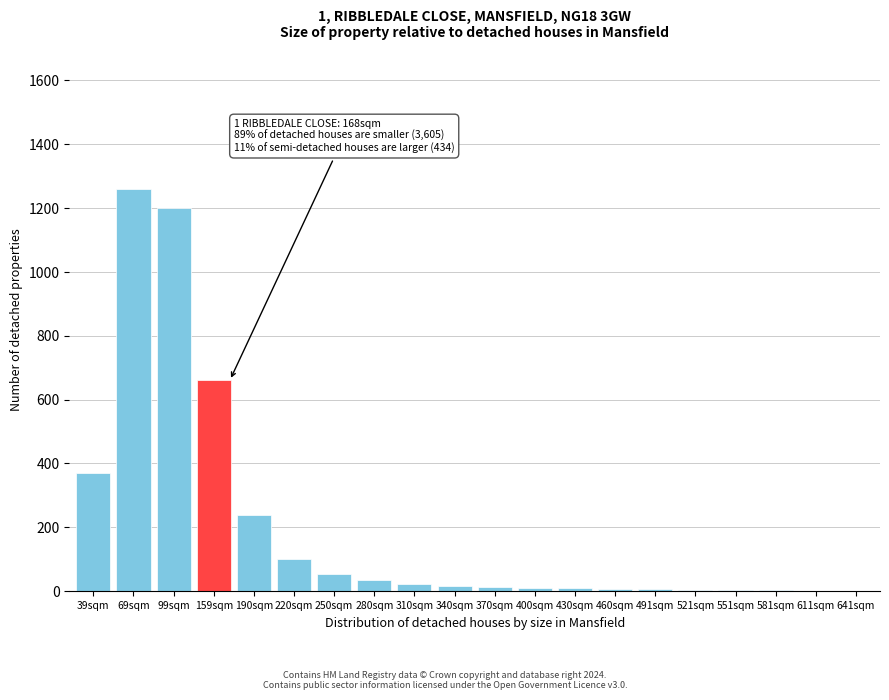

What is the sum of all values?

4022